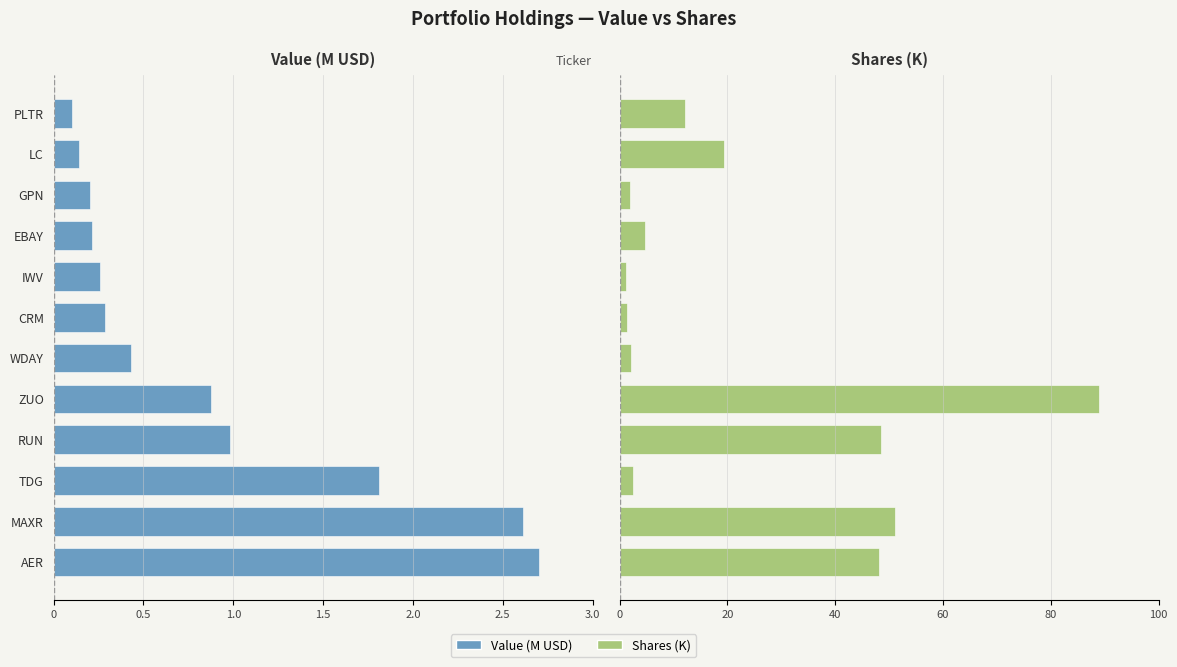

At how many categories does at least one series exceed 72?

1